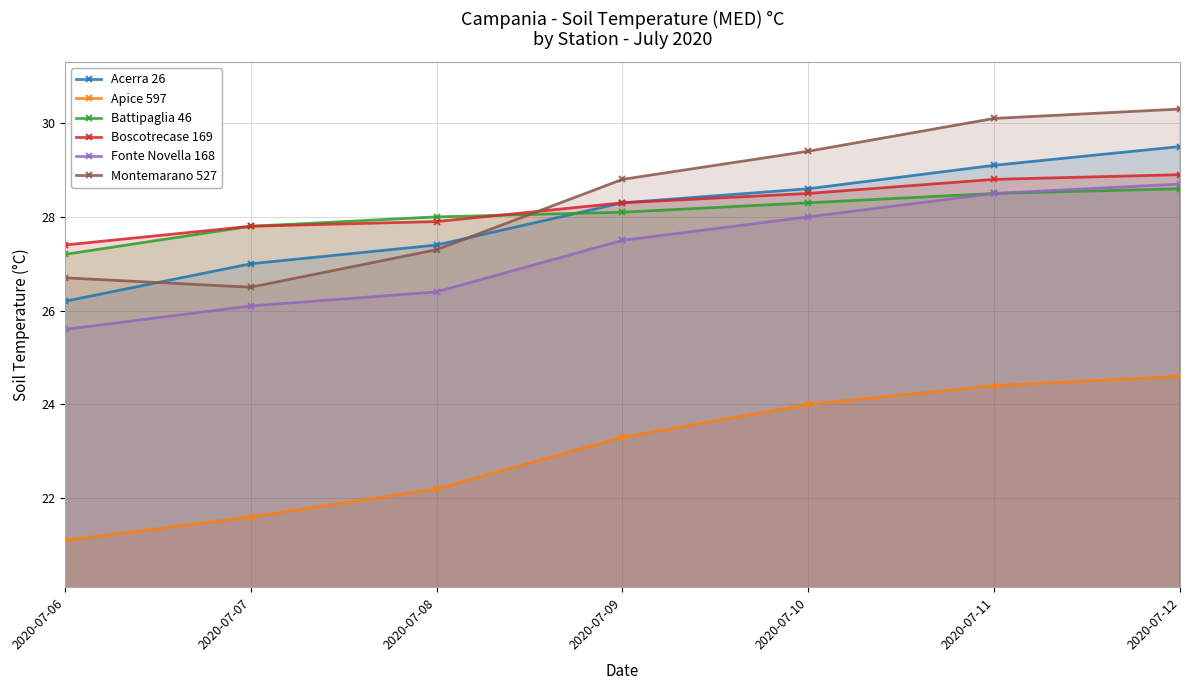

How many series are shown in this chart?

6